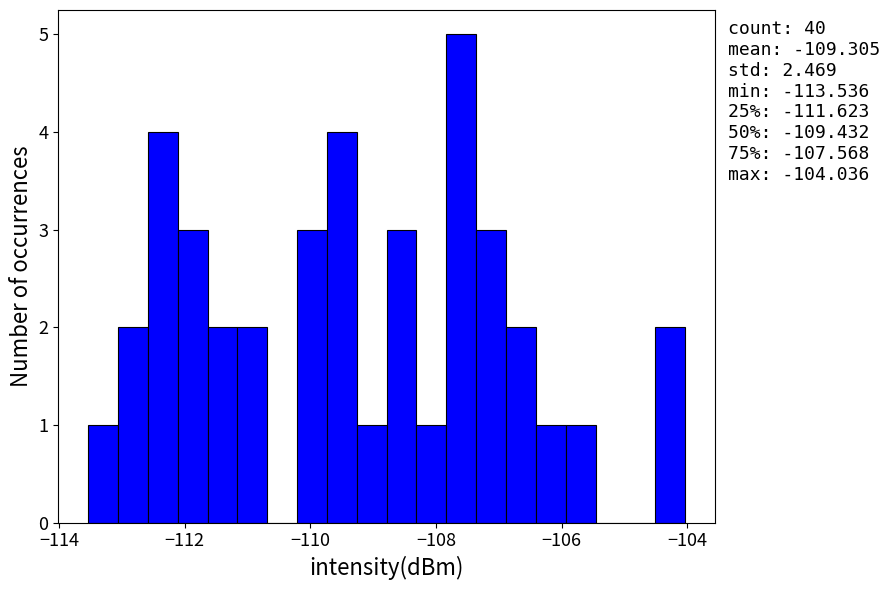

Read against the x-axis, roughly where is the centre of the tallest bar?

-107.6